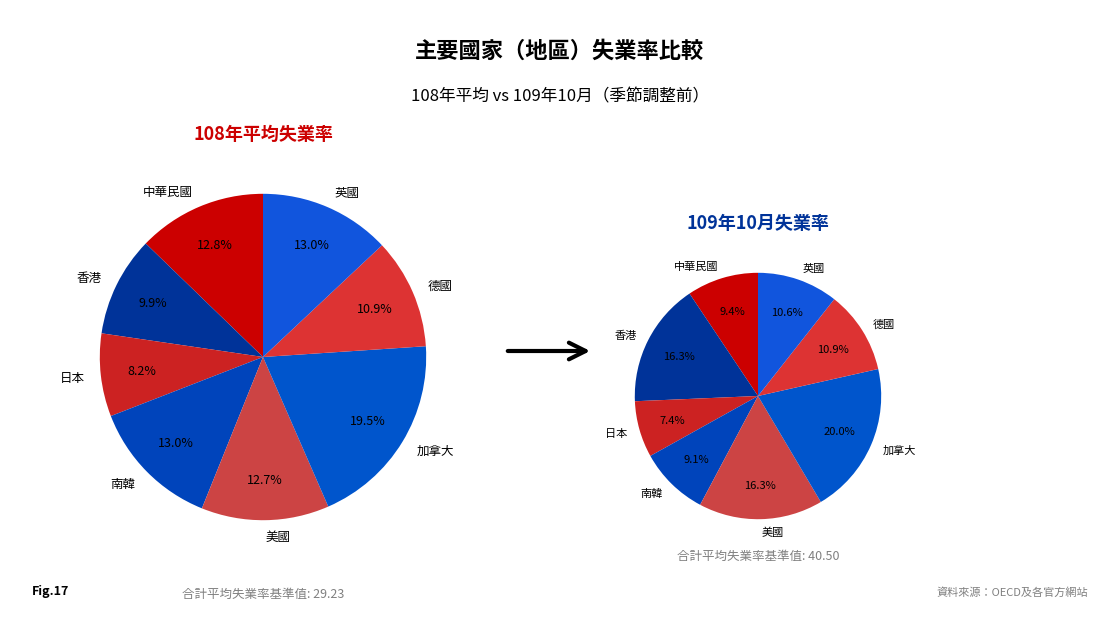

Is it true that 0 is 22% of the pie?

False